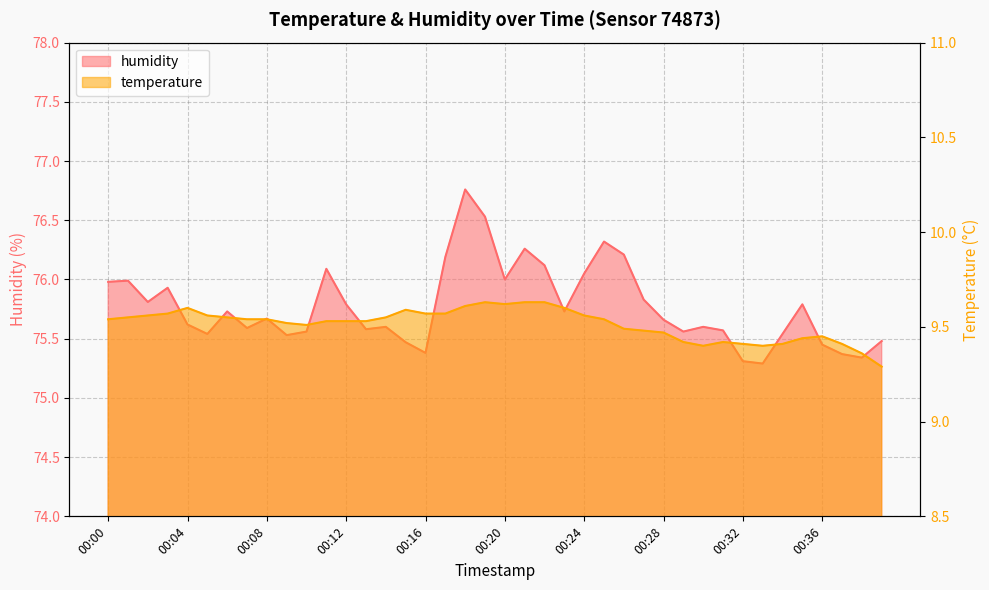

List the series in order of their peak value, lowest first.

temperature, humidity